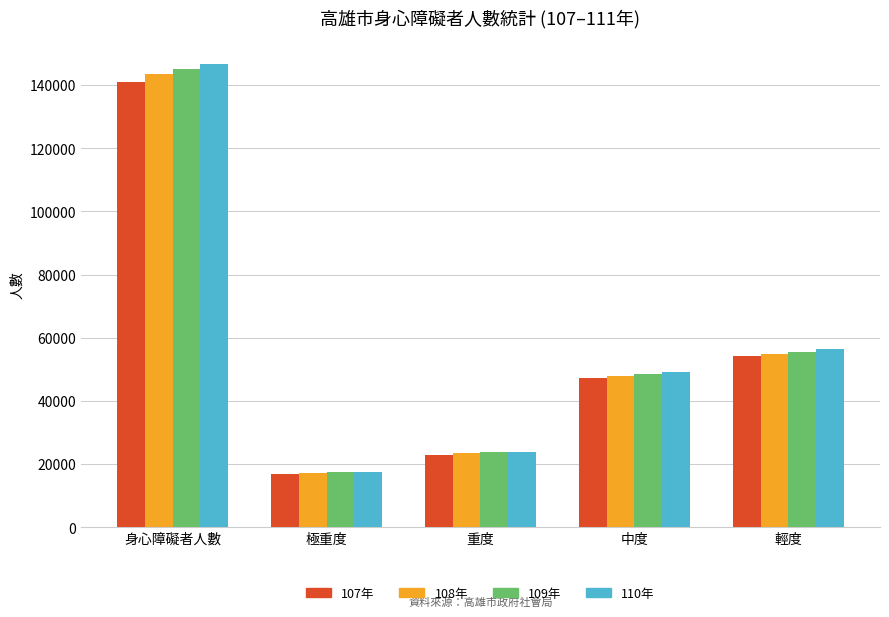

Reading left to right, list all the values displayed in this chart.

107年: 身心障礙者人數=140856	極重度=16692	重度=22904	中度=47203	輕度=54057
108年: 身心障礙者人數=143508	極重度=17045	重度=23566	中度=47919	輕度=54978
109年: 身心障礙者人數=145110	極重度=17393	重度=23692	中度=48498	輕度=55527
110年: 身心障礙者人數=146740	極重度=17377	重度=23869	中度=49078	輕度=56416